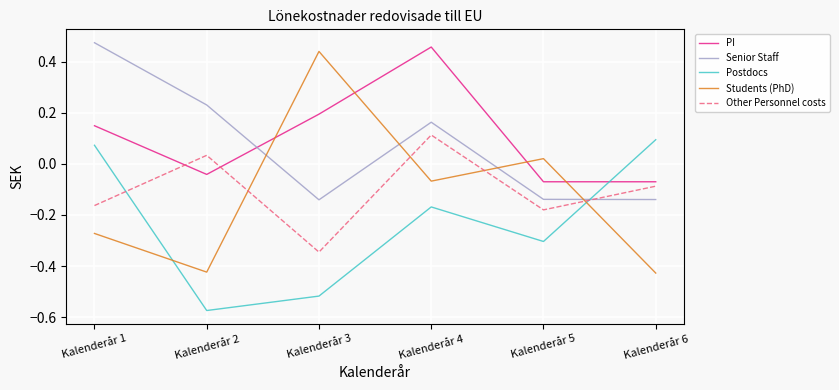

At which category does the chart reach its minimum across all series?

Kalenderår 2